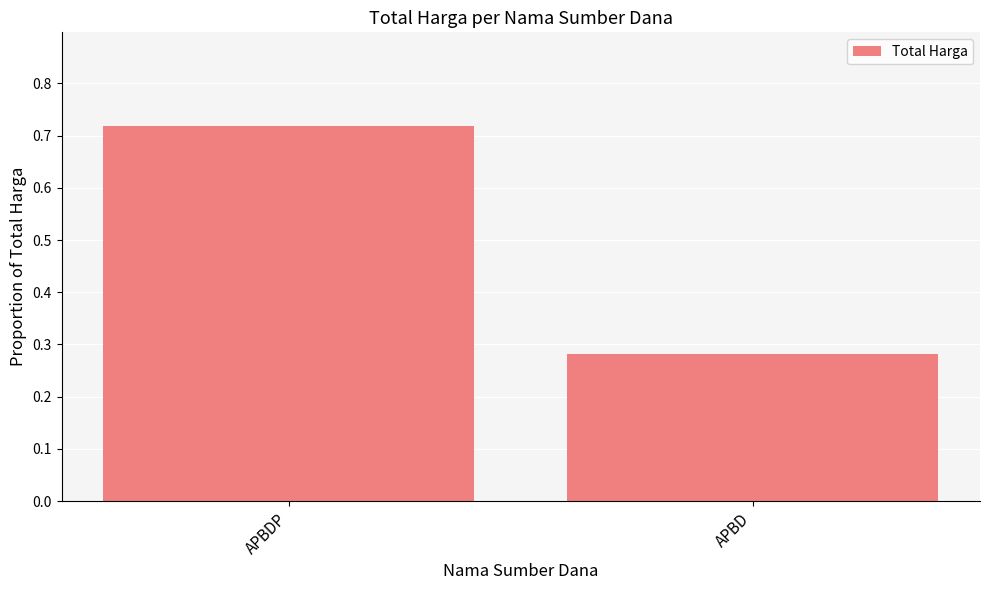

What is the label of the 1st bar from the right?

APBD